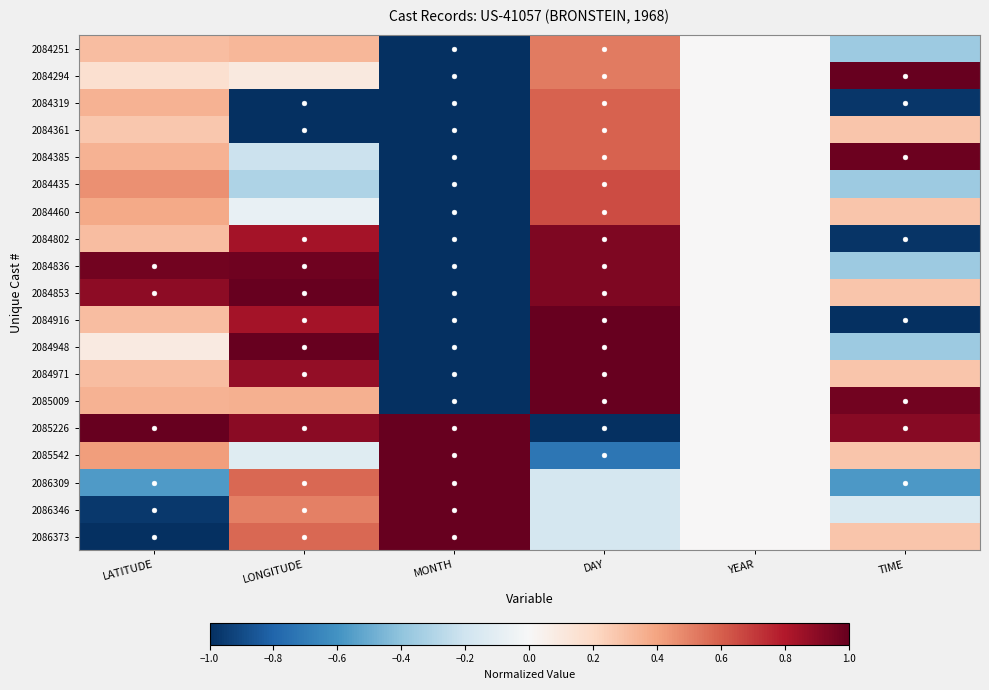

At how many categories does at least one series exceed 0?

5